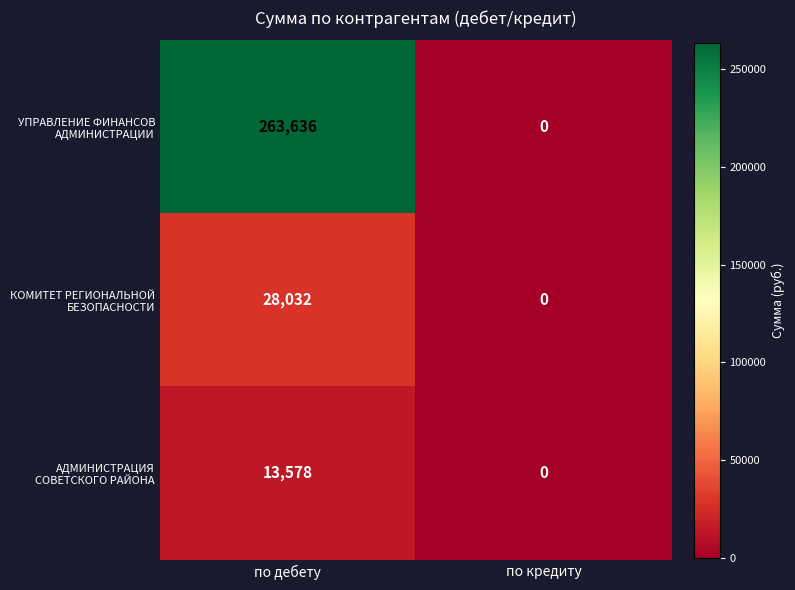

What is the greatest value displayed?

263636